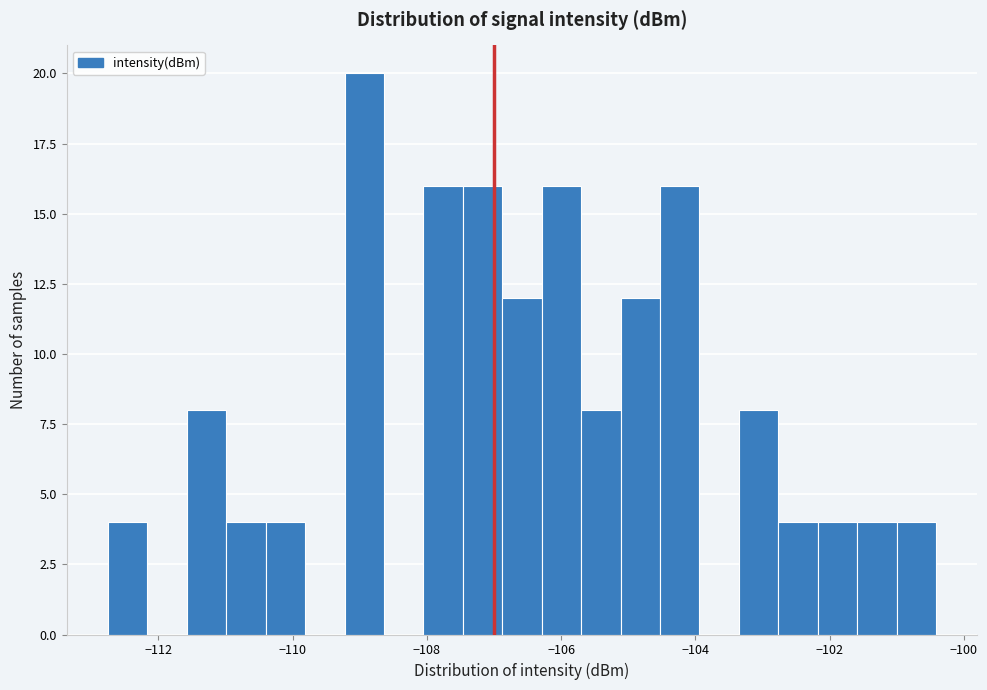

Read against the x-axis, roughly where is the centre of the tallest bar?

-109.0